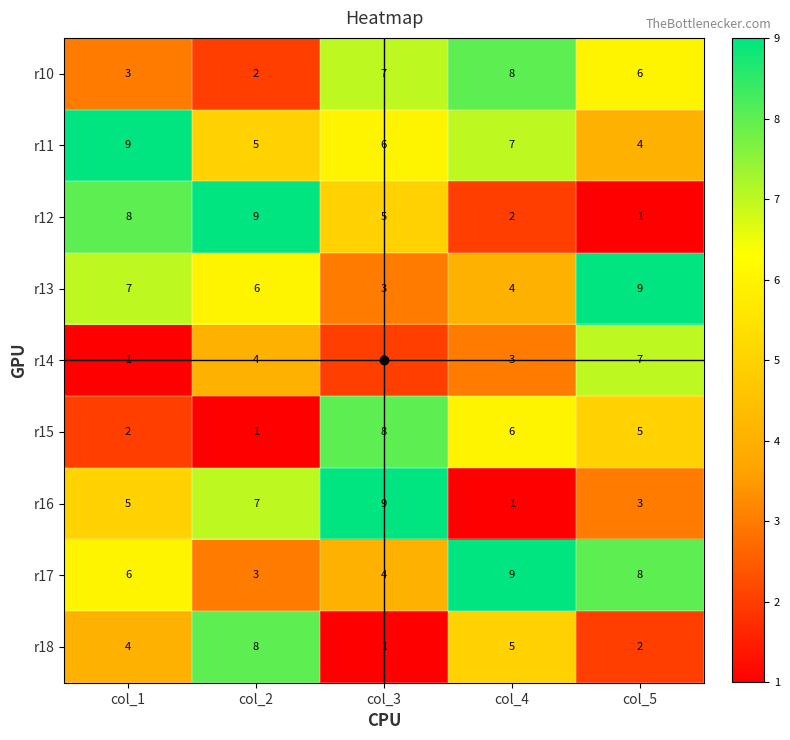

At which label does r14 reach its peak?

col_5